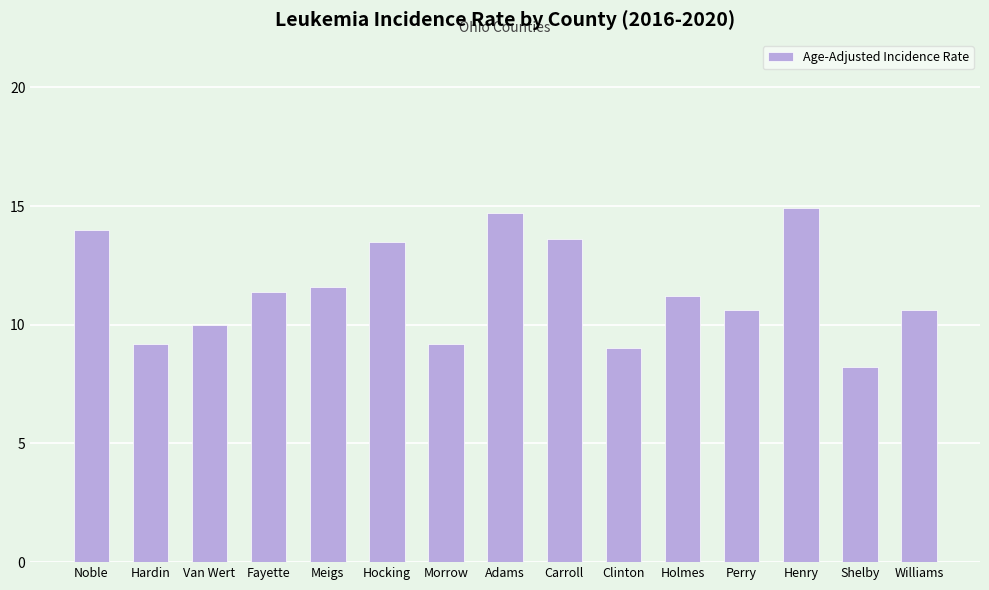

What is the label of the 8th bar from the right?

Adams